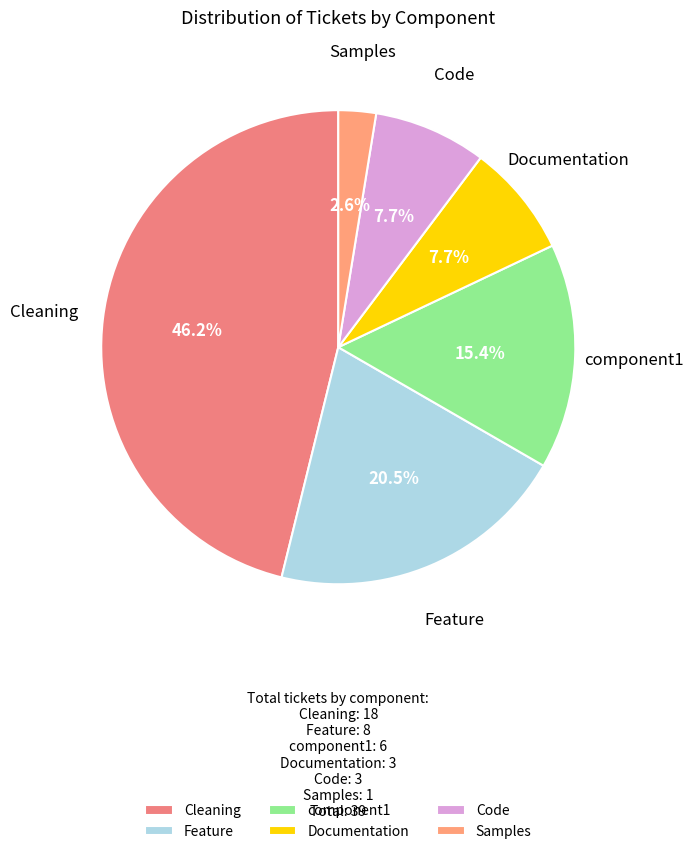

How many slices are in this pie chart?

6